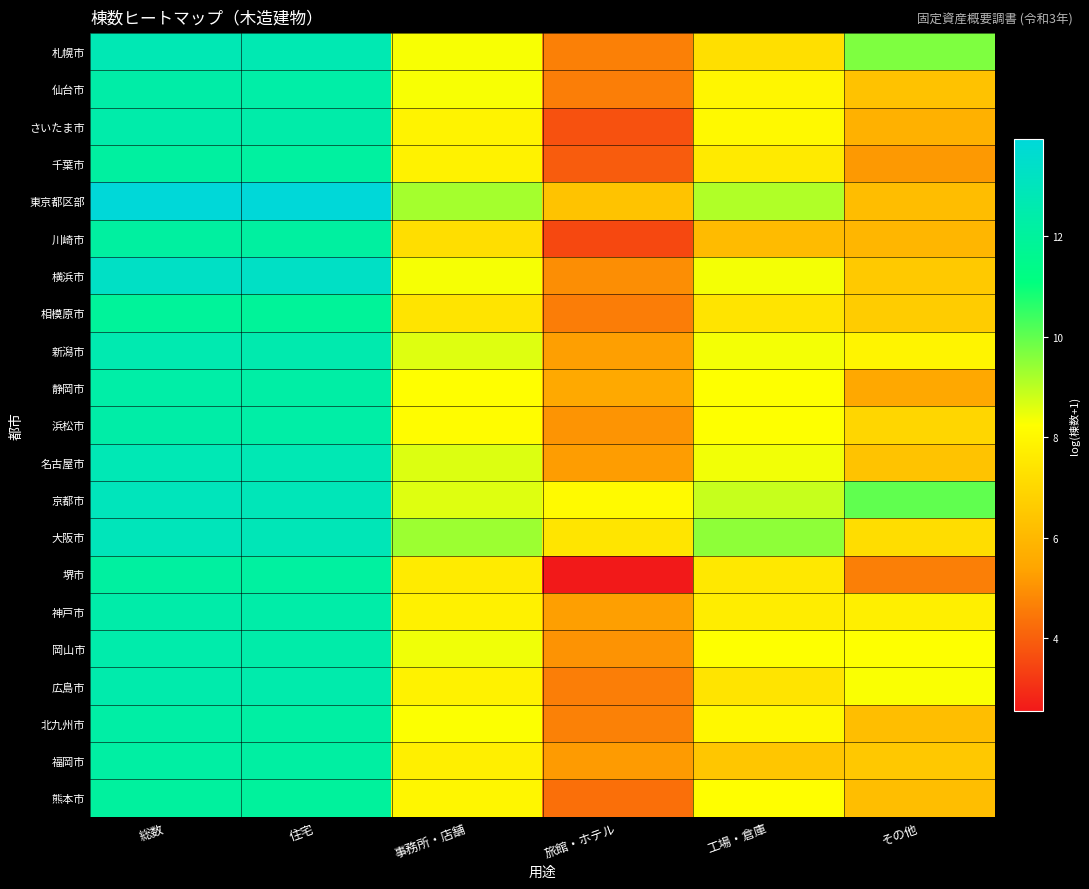

Which category has the highest value across all series?

総数